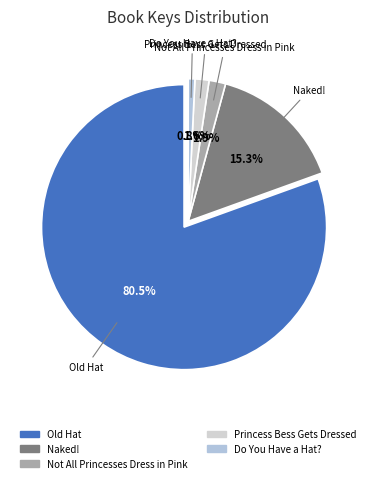

True or false: Old Hat accounts for 69% of the total.

False